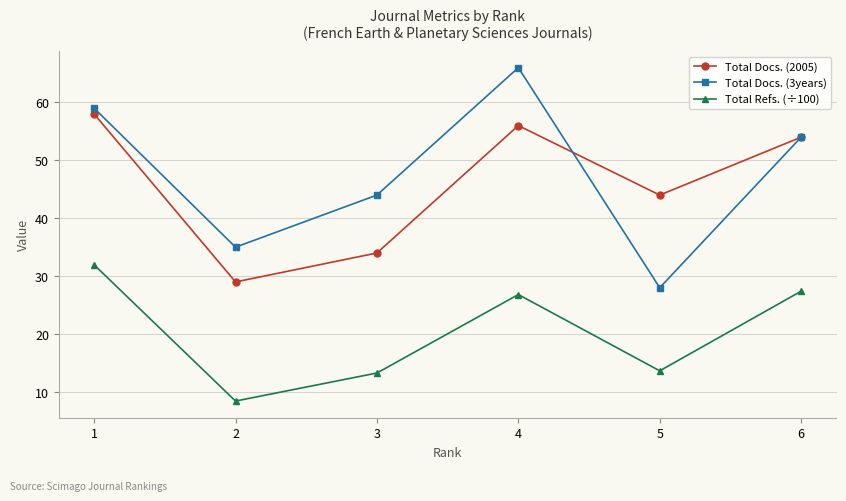

At which label does Total Refs. (÷100) first exceed 26?

1